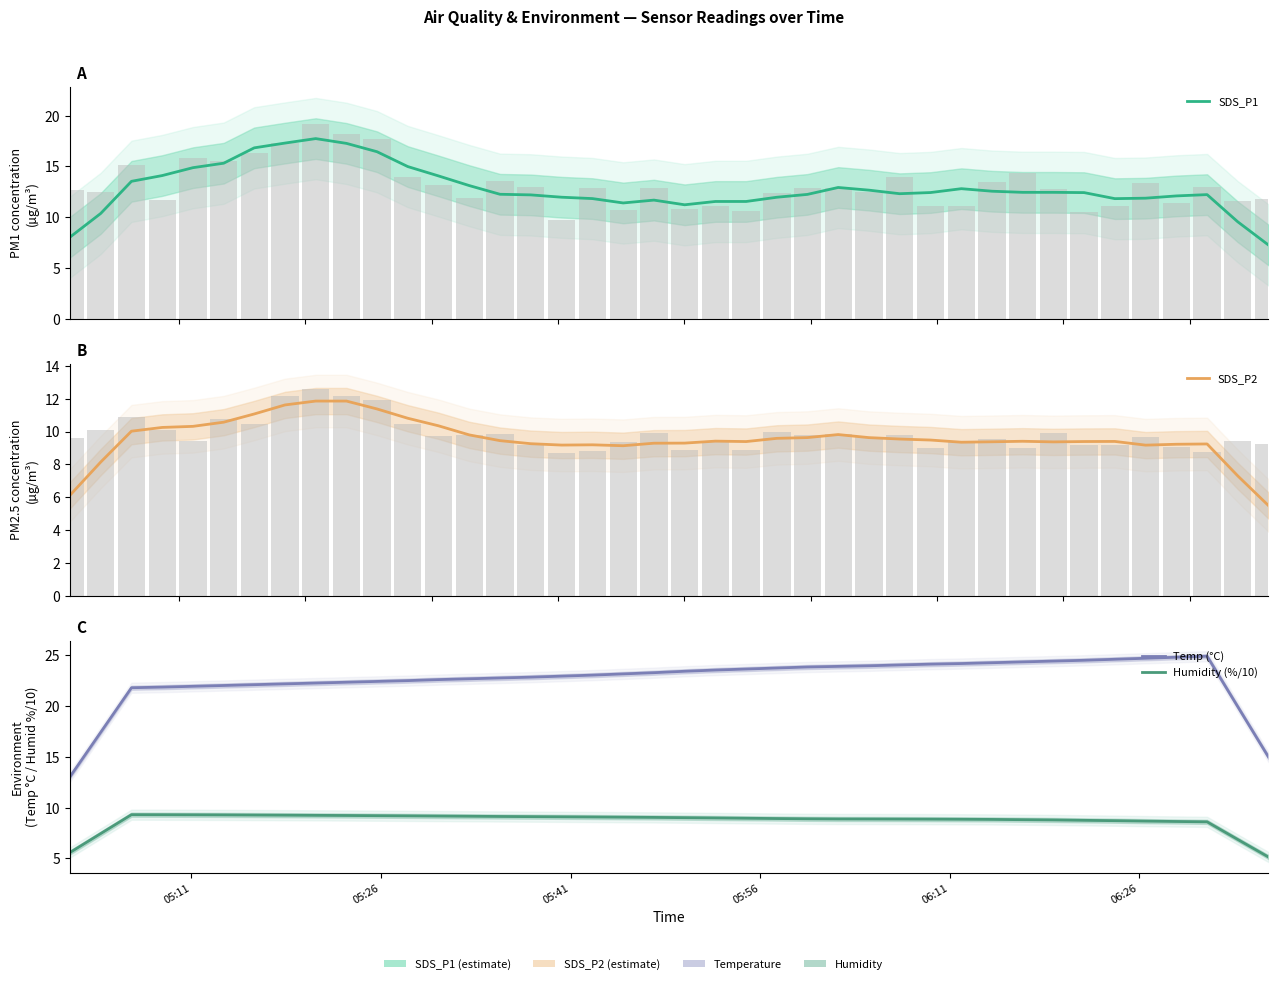

Which series has the largest range (max minus min)?

Temp (°C)